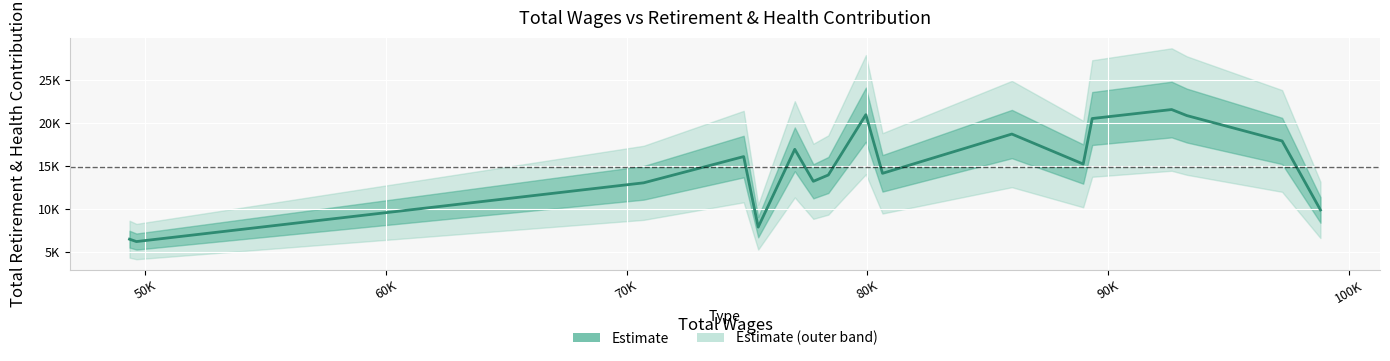

The value at 15 is 9804. True or false?

False